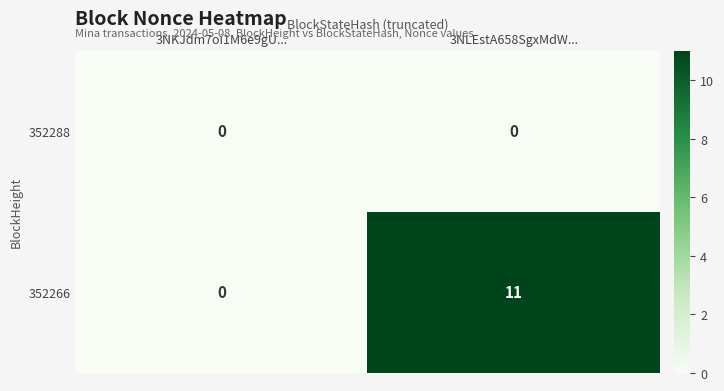

The value of 352266 at 3NLEstA658SgxMdW... is 11. True or false?

True